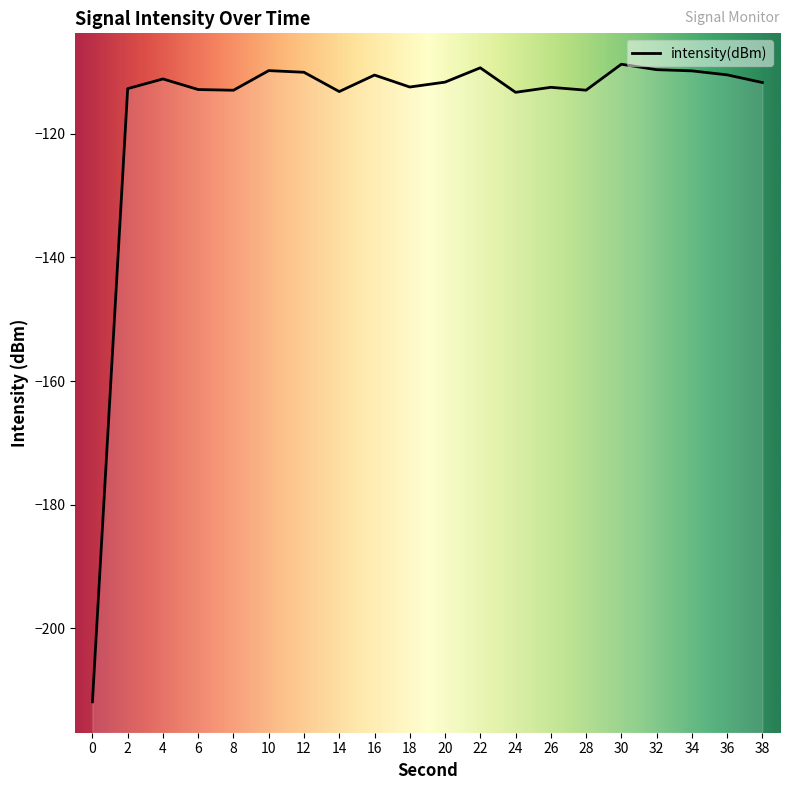

List the labels in order of value, smallest first.

0, 24, 14, 8, 28, 6, 2, 26, 18, 38, 20, 4, 16, 36, 12, 34, 10, 32, 22, 30